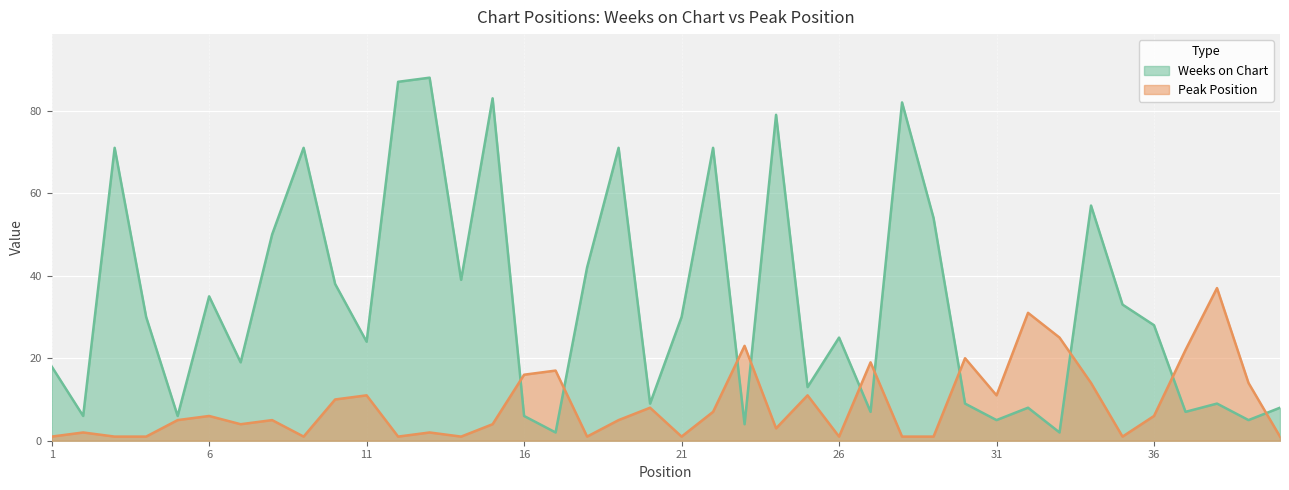

Which series ends up on top after the final intersection of Peak Position and Weeks on Chart?

Weeks on Chart